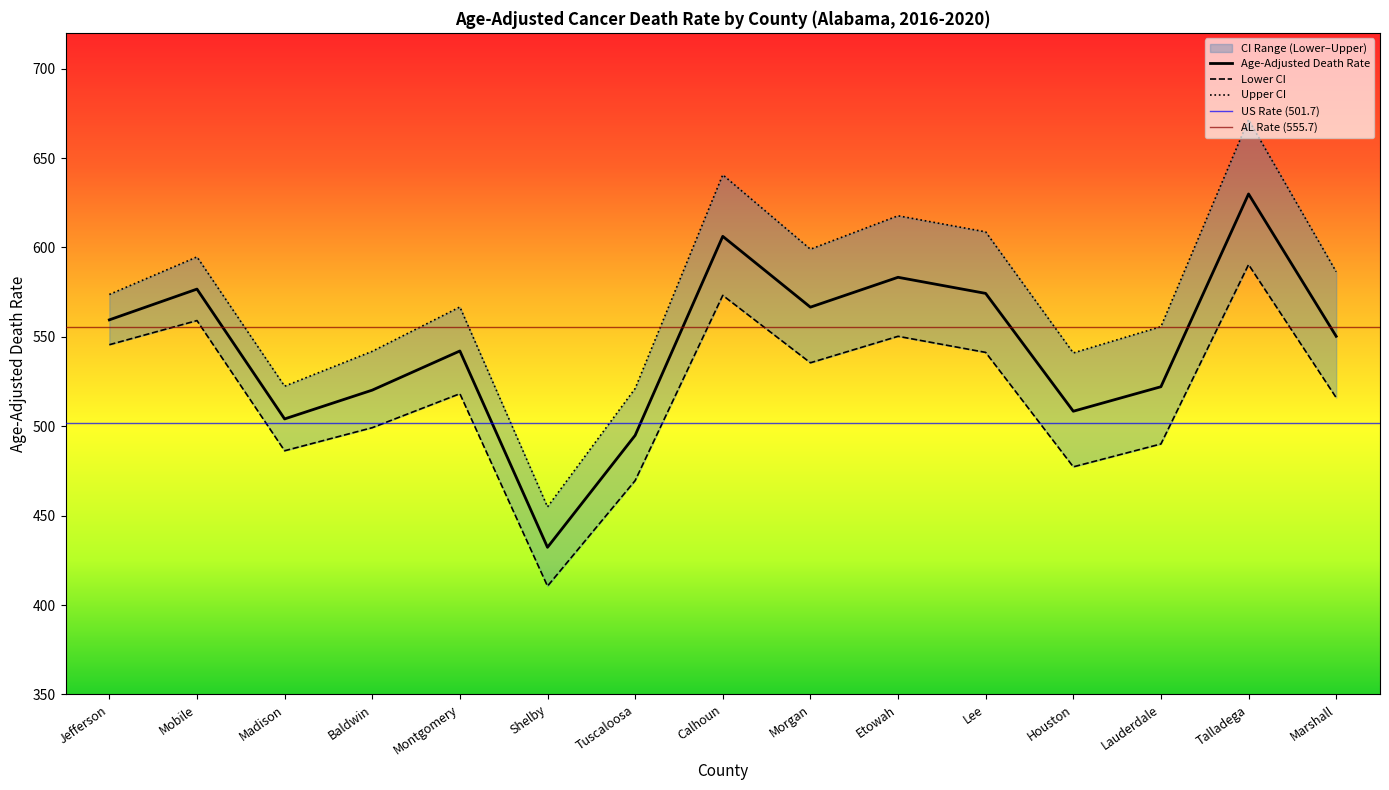

Reading right to left, extract all data points from this chart.

Age-Adjusted Death Rate: 550.3	629.9	522.1	508.4	574.3	583.3	566.6	606.2	494.9	432.3	542.1	520.2	504.1	576.7	559.5
Lower CI (Rate): 516.0	590.4	490.1	477.3	541.3	550.3	535.5	573.2	469.6	410.6	518.2	499.2	486.3	559.1	545.6
Upper CI (Rate): 586.4	671.4	555.7	541.0	608.7	617.7	599.0	640.6	521.1	454.9	566.7	541.9	522.4	594.7	573.7